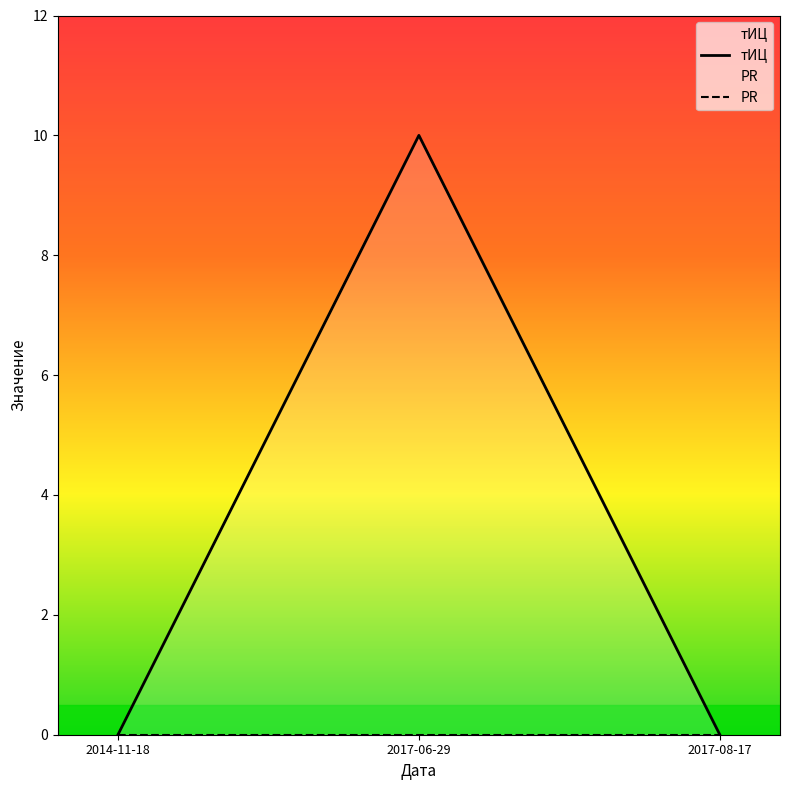

The value at 2014-11-18 is 7. True or false?

False